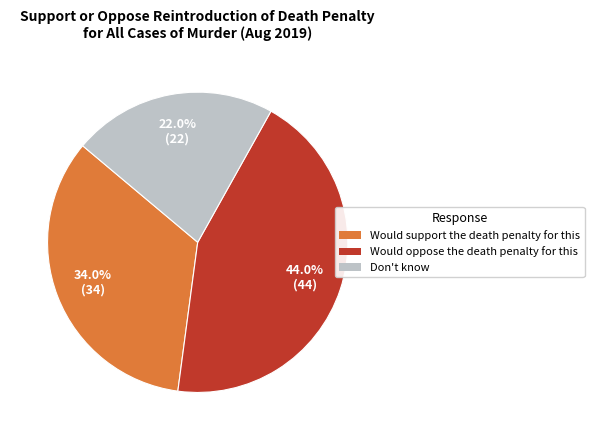

The Would support the death penalty for this slice represents 27% of the pie. True or false?

False